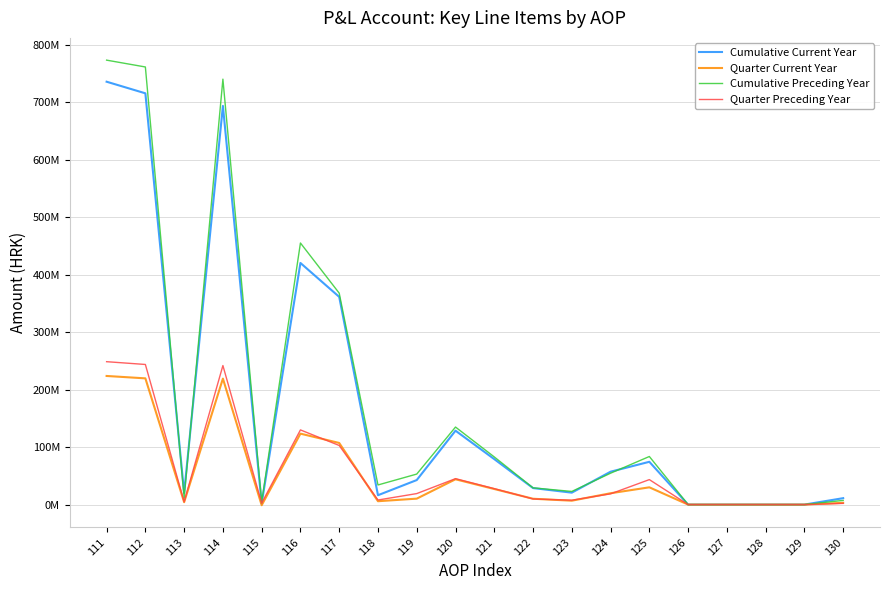

At which label does Quarter Current Year first exceed 10345146?

111